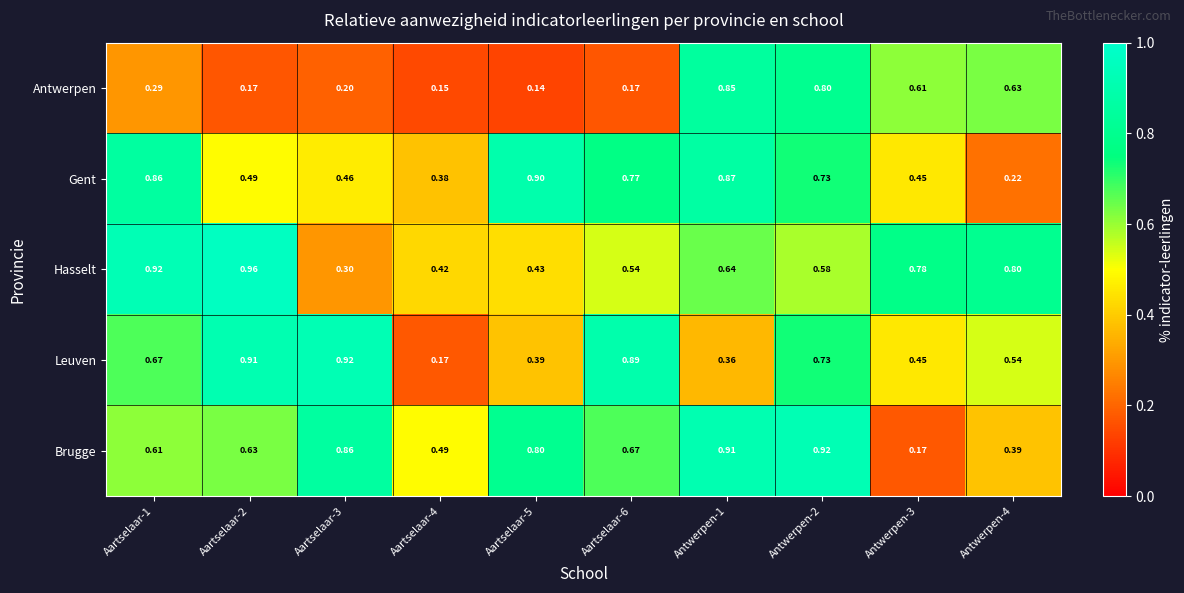

At how many categories does at least one series exceed 0?

10